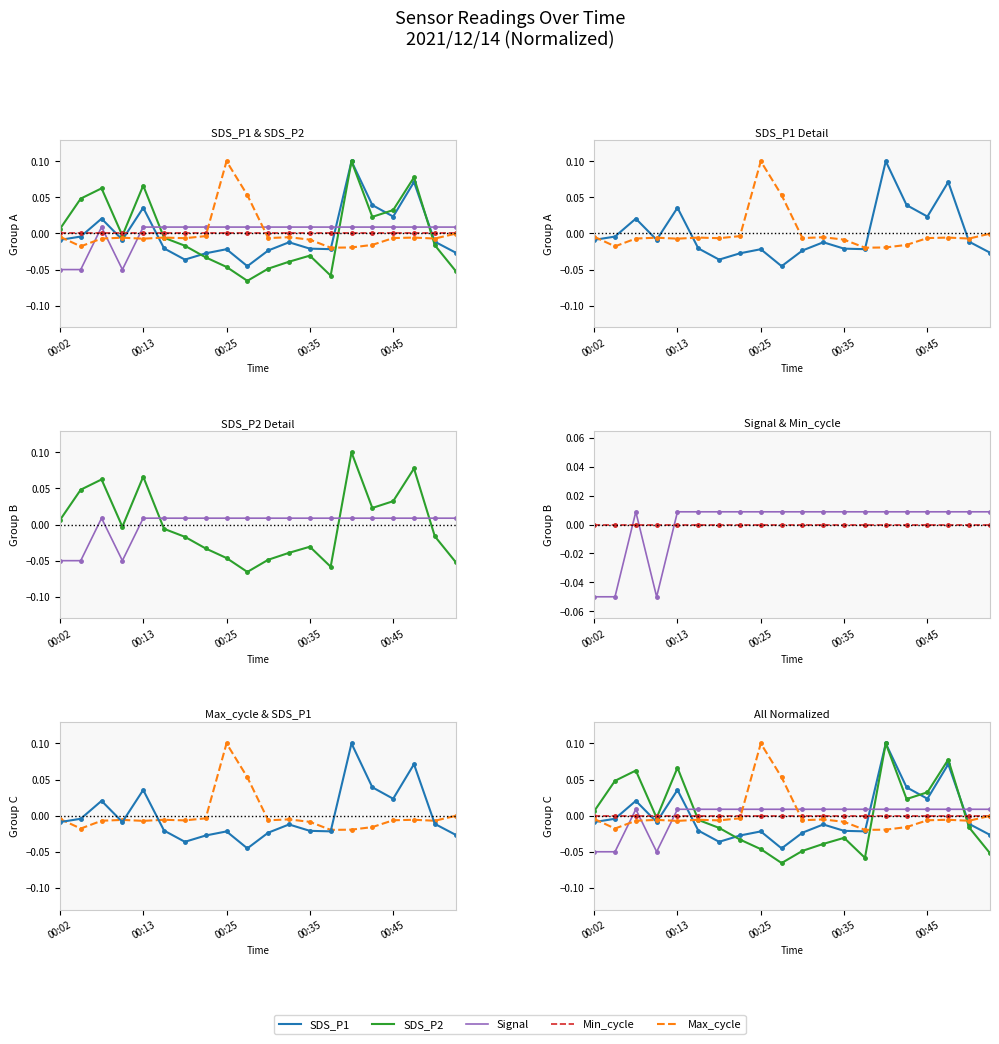

What is the total value across all series at 10?

-0.1